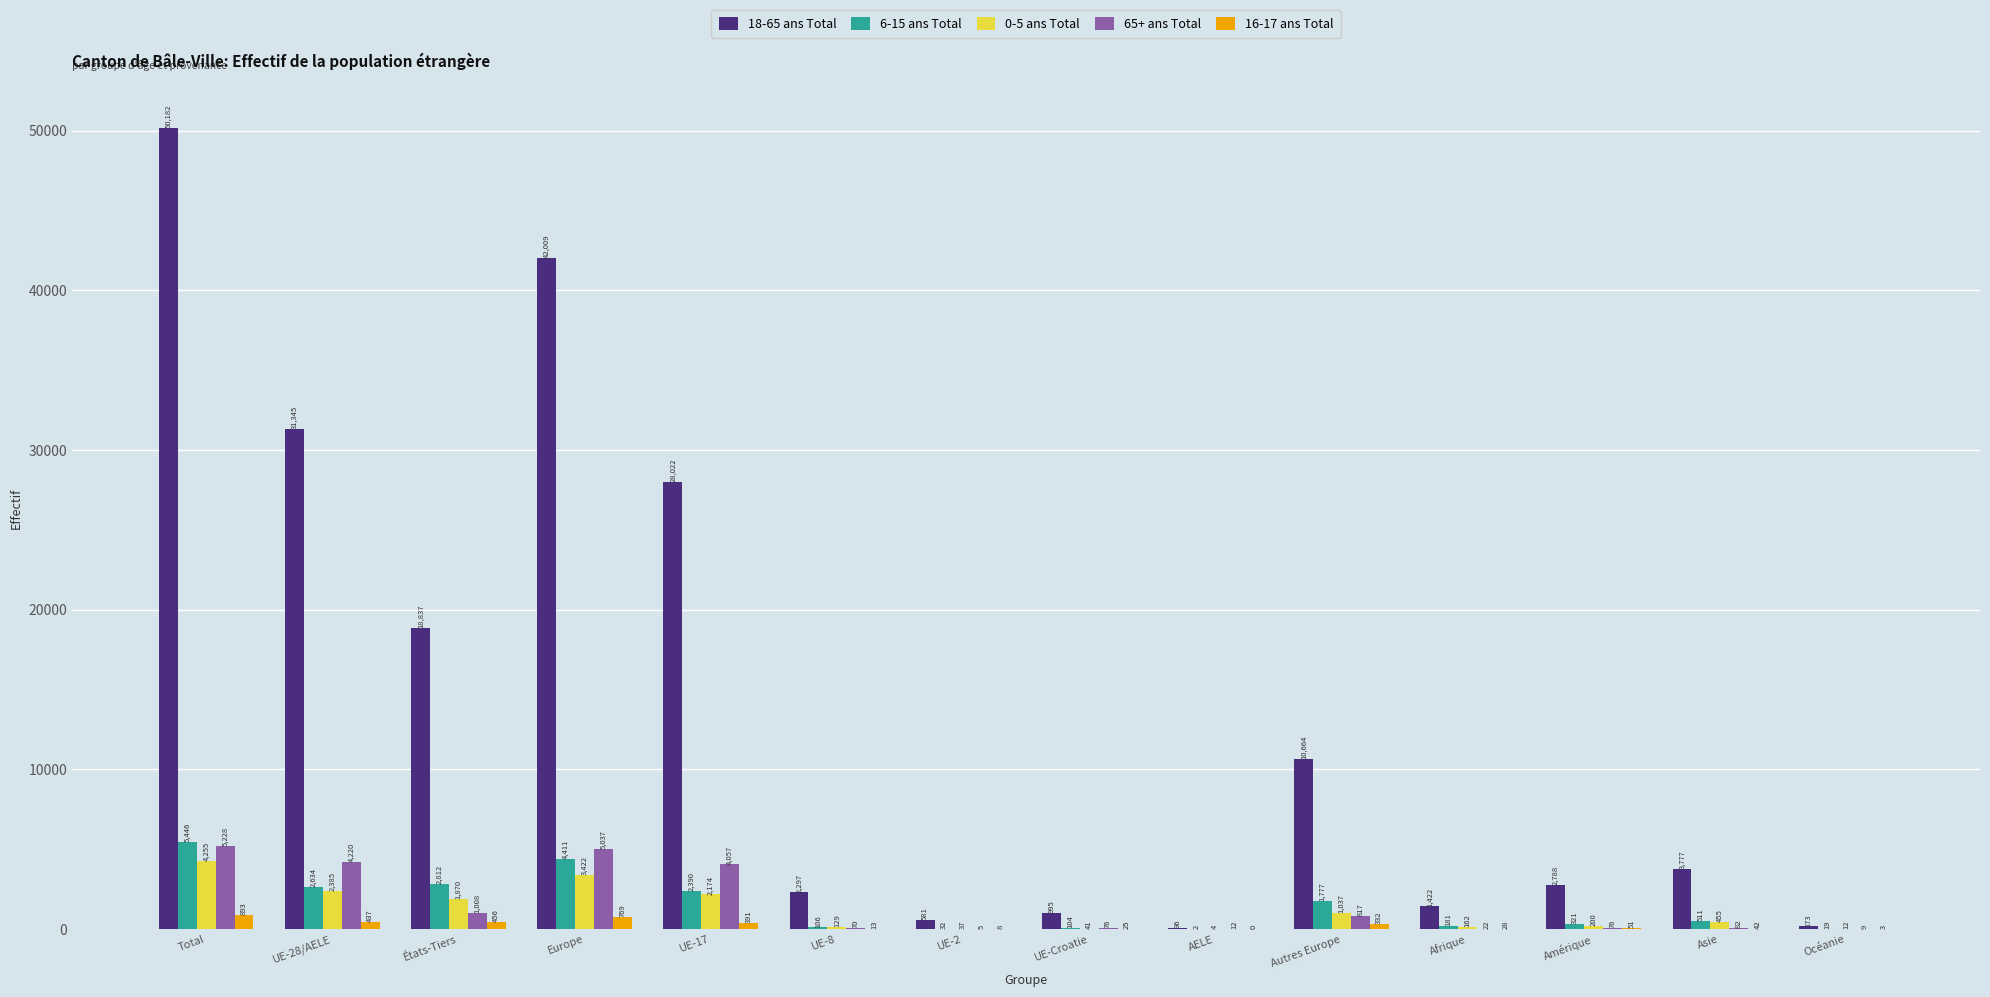

Which category has the highest value in the 0-5 ans Total series?

Total